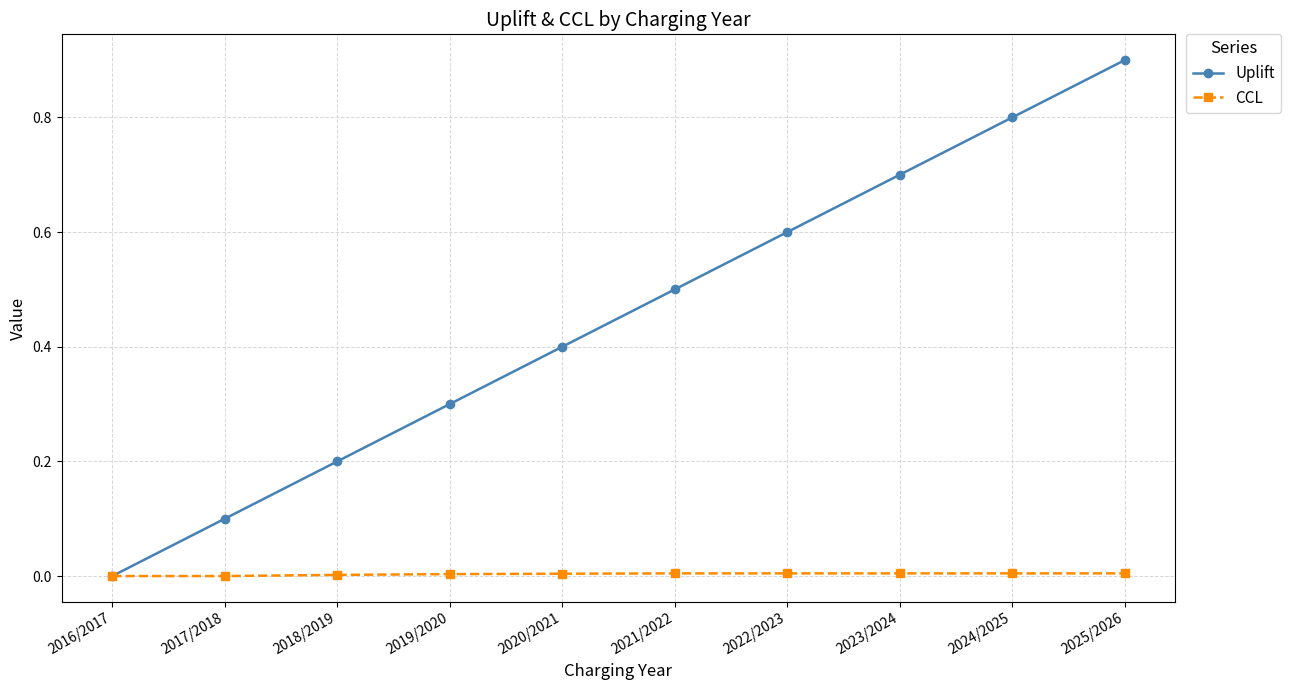

What is the label of the 1st point from the right?

2025/2026